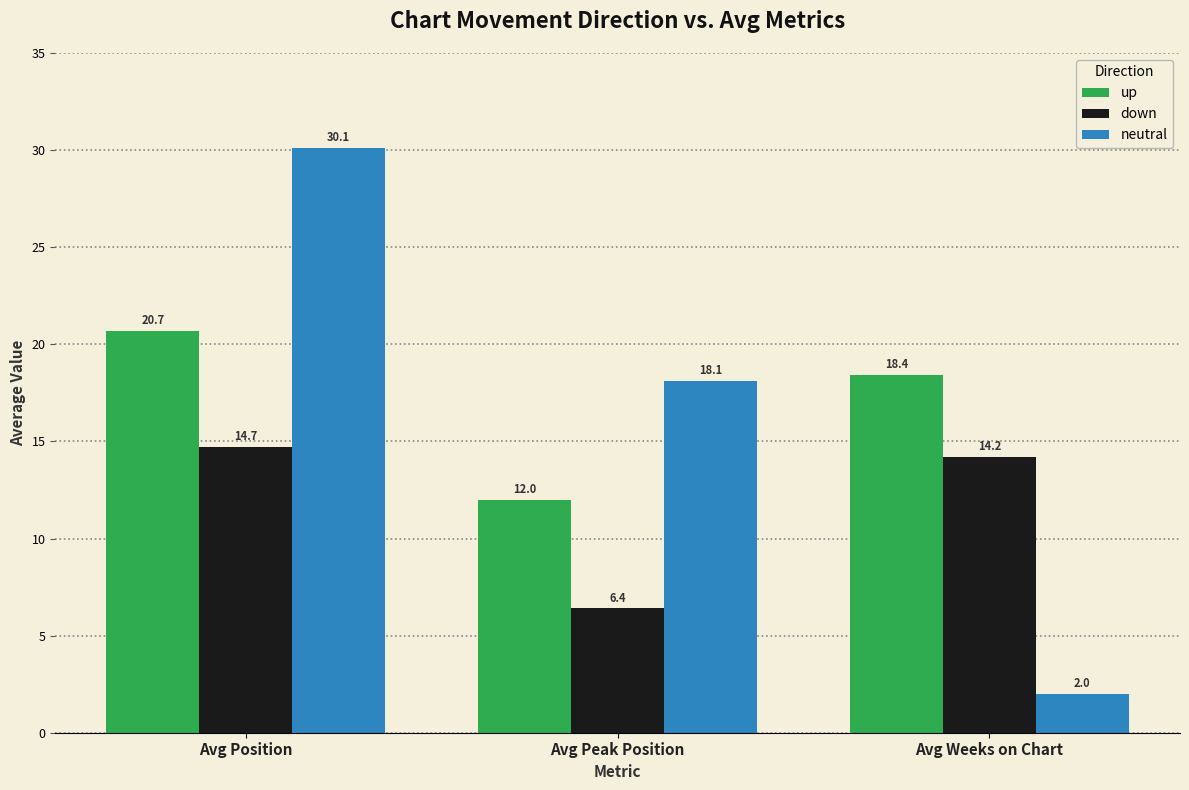

Which series has the largest range (max minus min)?

neutral